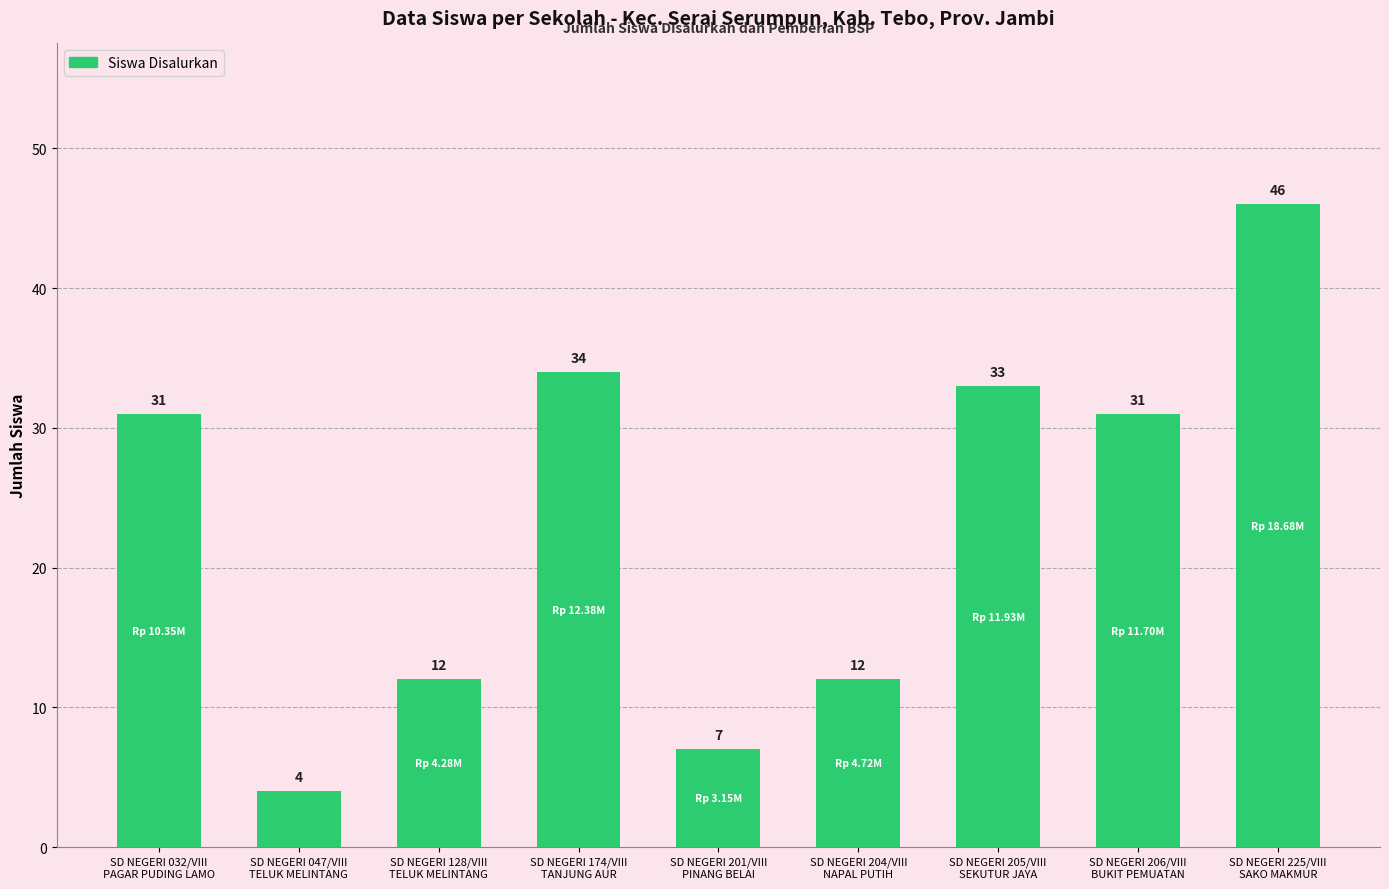

Is it true that the value at SD NEGERI 174/VIII
TANJUNG AUR is 14?

False